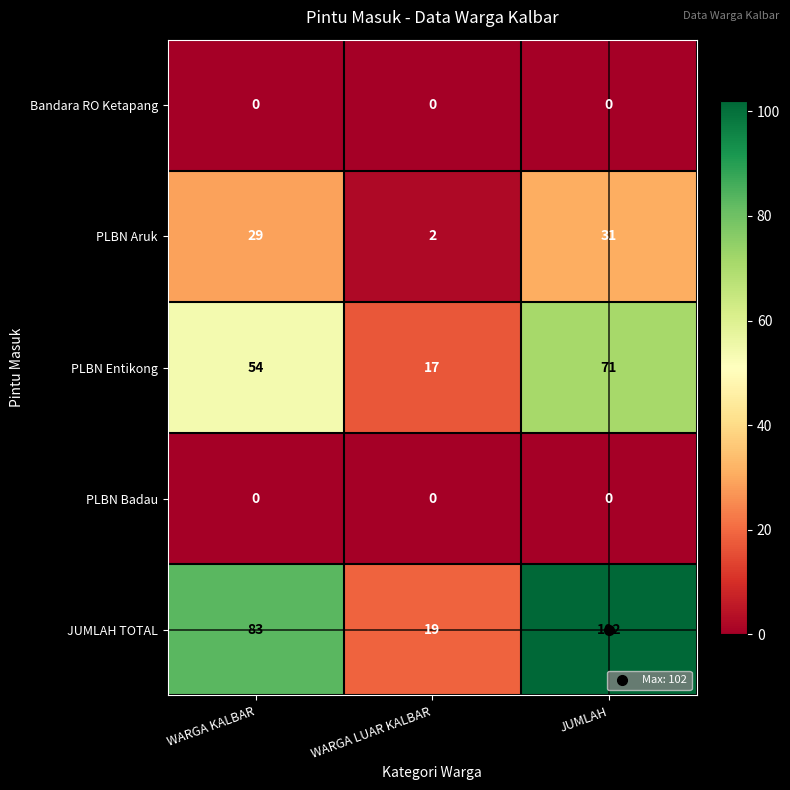

Between WARGA KALBAR and WARGA LUAR KALBAR, which series saw the biggest shift?

JUMLAH TOTAL